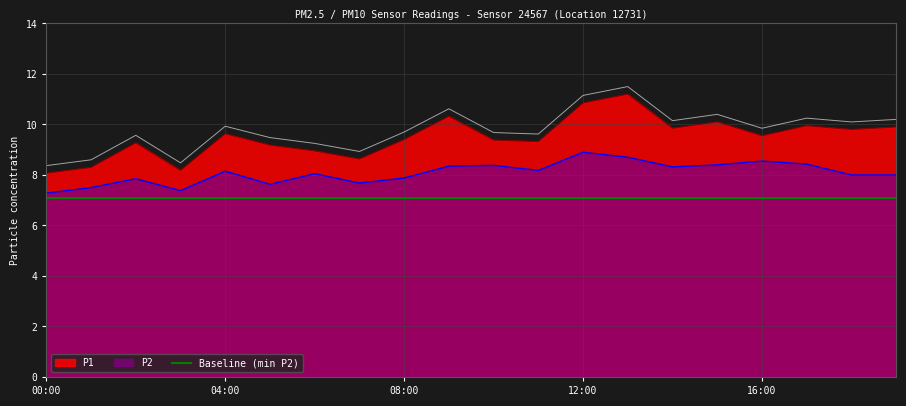

What is the value of the P2 point at the 9th from the left?

7.9